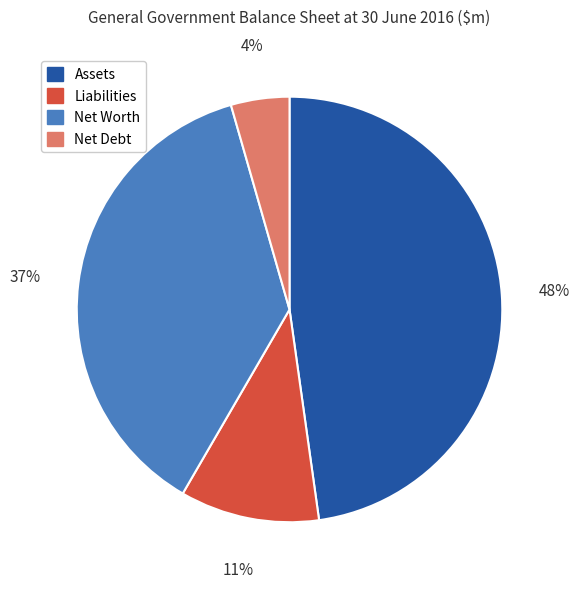

Is it true that Net Worth is 37% of the pie?

True